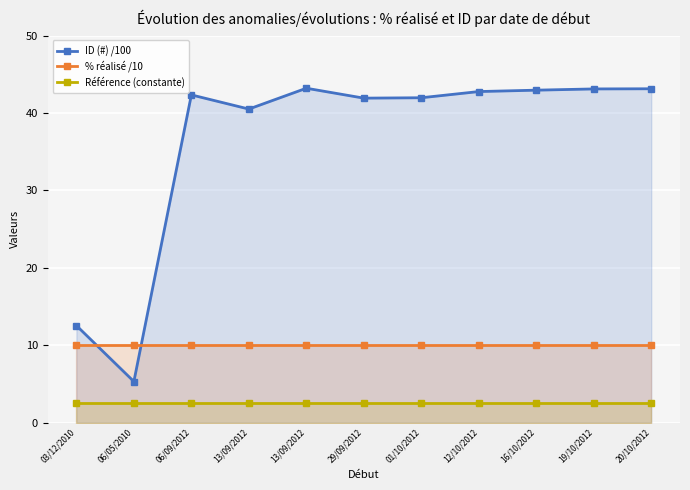

Where is the first local minimum for ID (#) /100?

06/05/2010